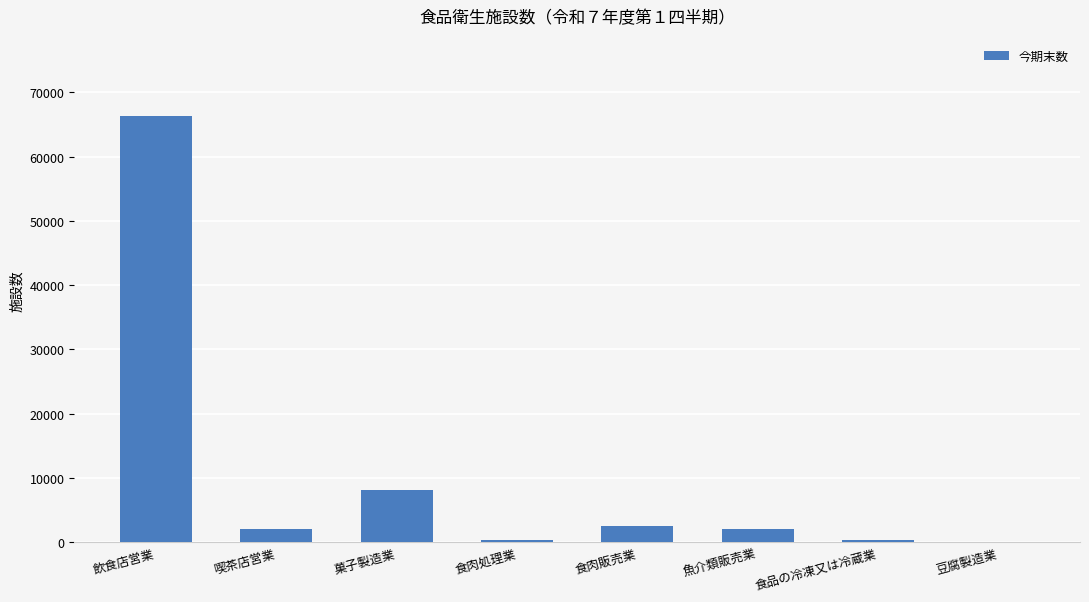

The value at 菓子製造業 is 8161. True or false?

True